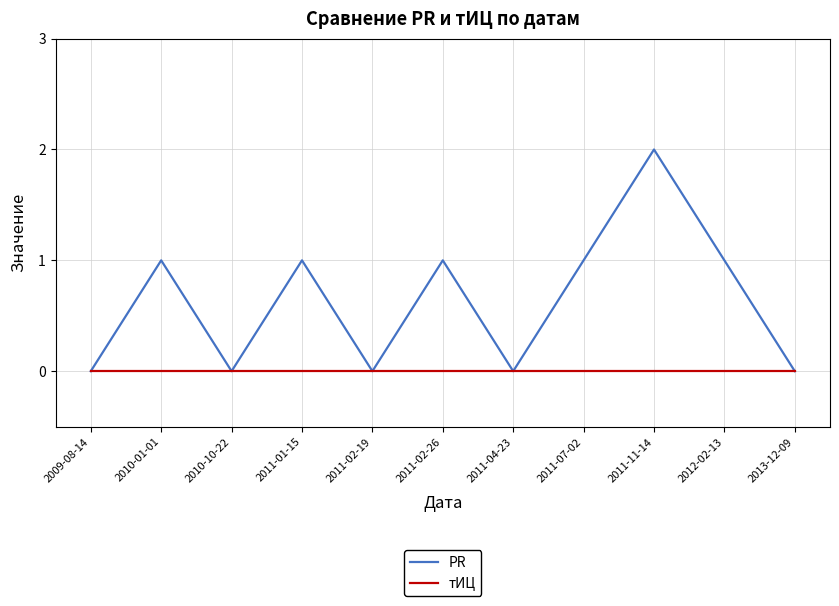

True or false: PR has more than 2 interior local peaks.

True